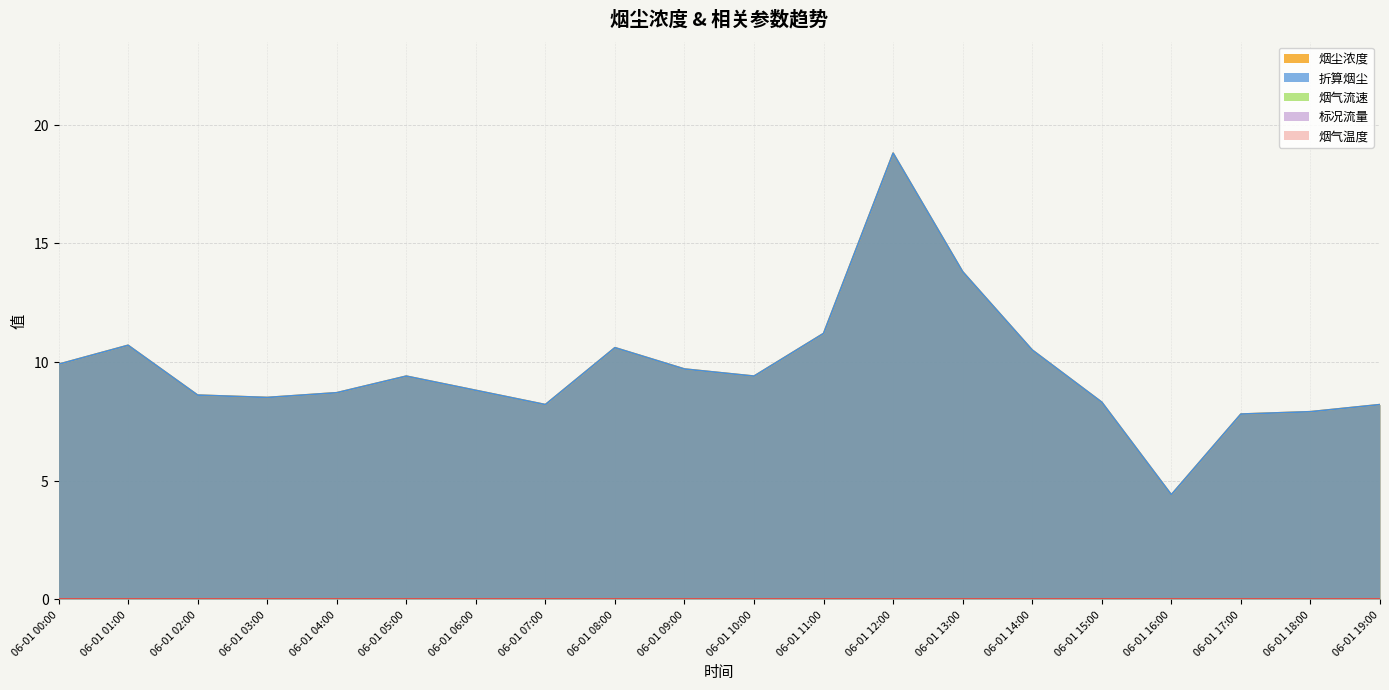

Which has a higher value, 06-01 16:00 or 06-01 18:00?

06-01 18:00